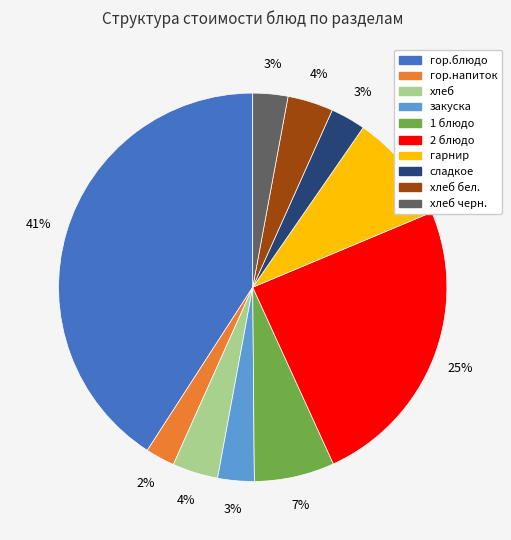

To the nearest percent, what is the difference between the хлеб бел. and закуска slice percentages?

1%